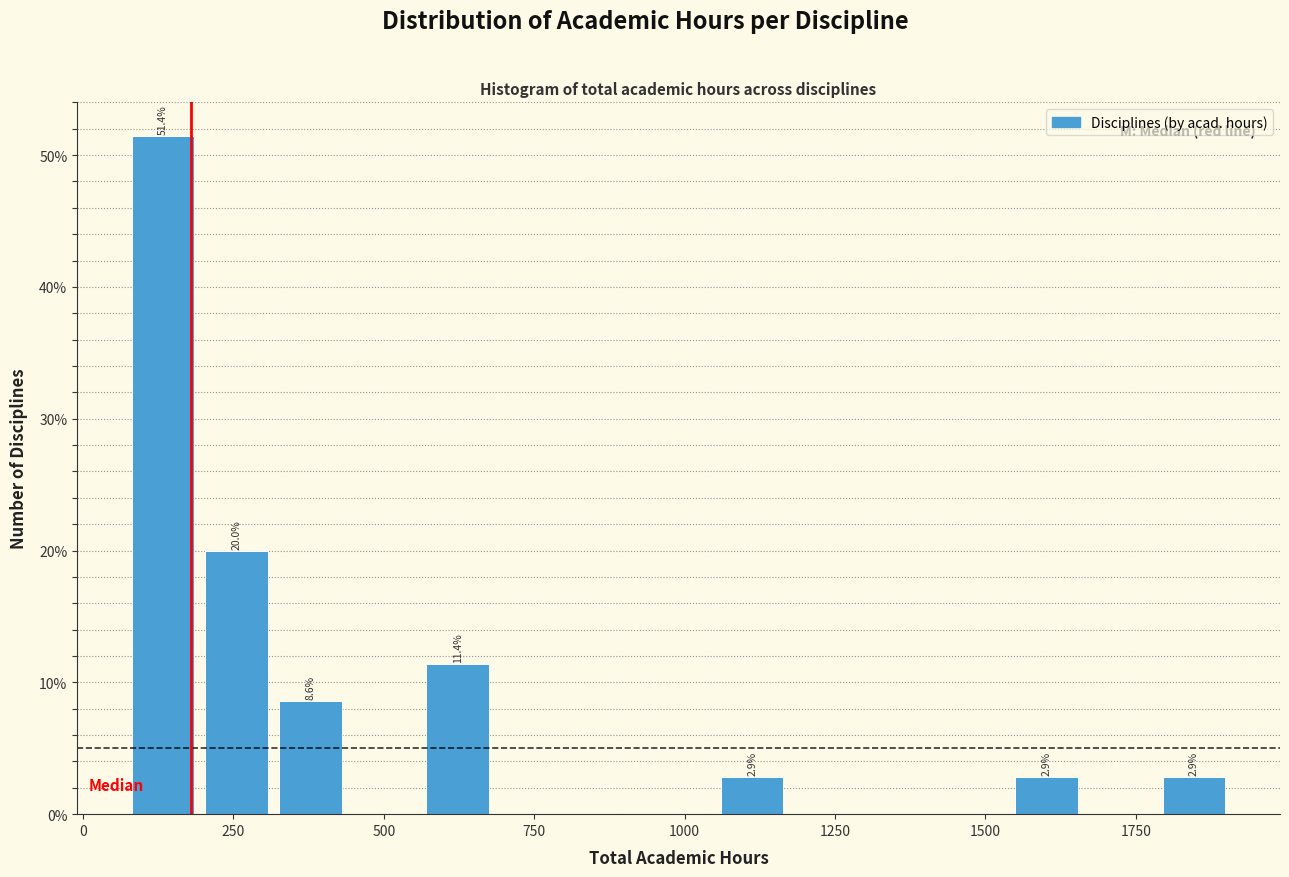

Read against the x-axis, roughly where is the centre of the tallest bar?

150